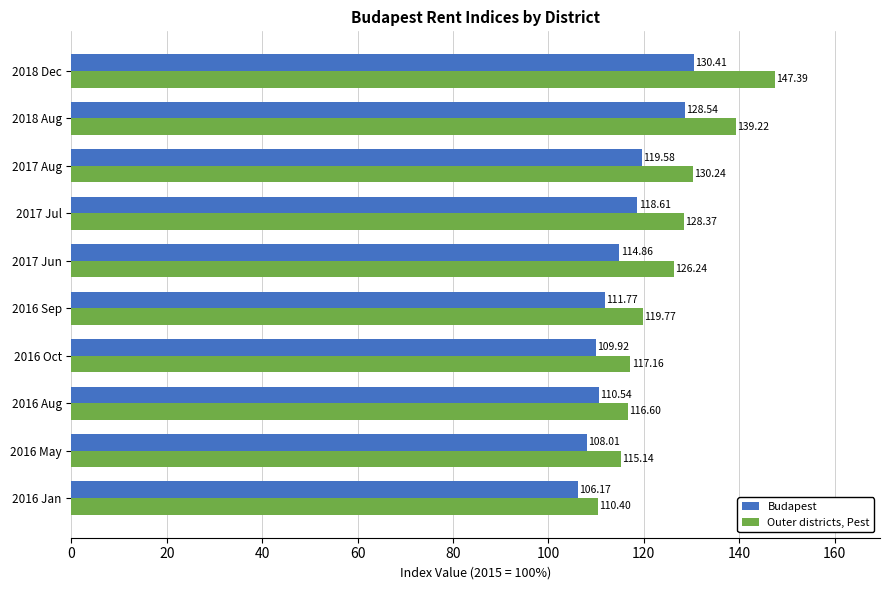

Count the number of data series in this chart.

2